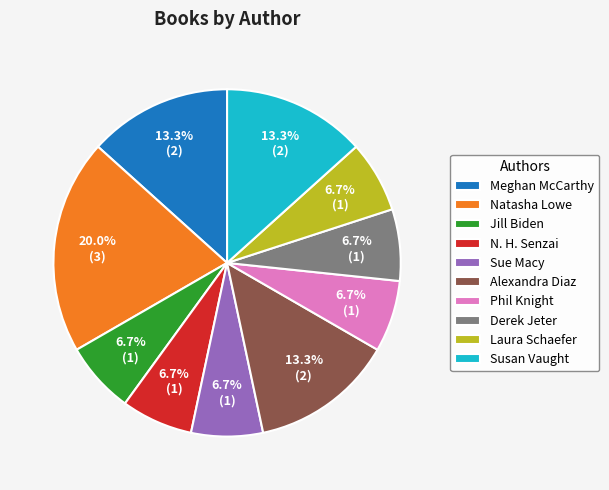

To the nearest percent, what is the average slice percentage?

10%